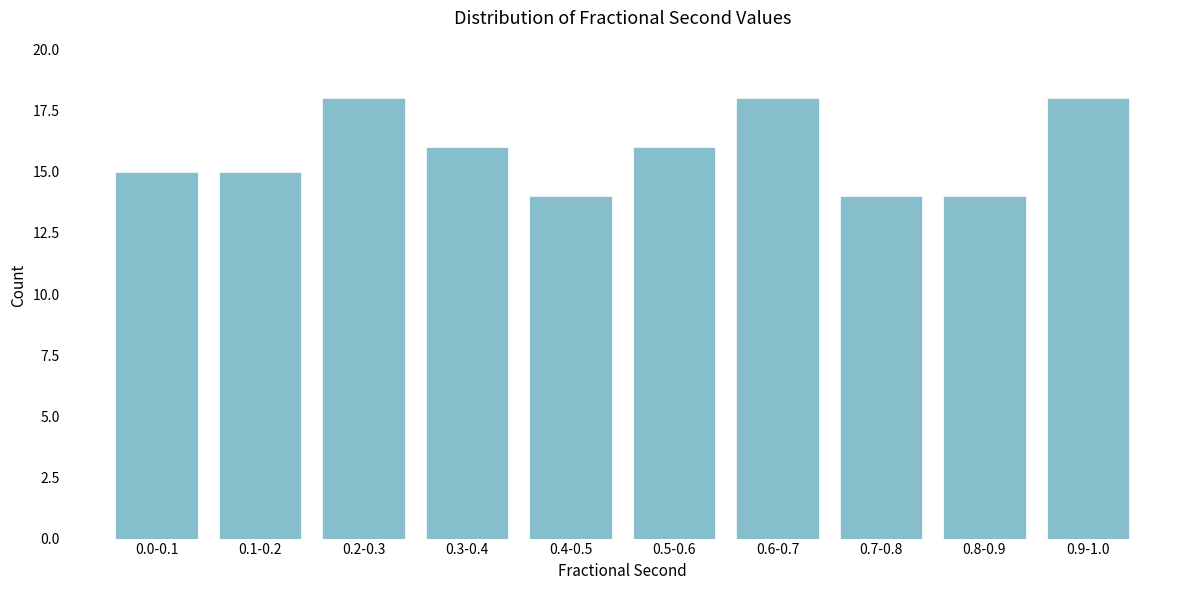

Reading left to right, extract all data points from this chart.

0.0-0.1=15	0.1-0.2=15	0.2-0.3=18	0.3-0.4=16	0.4-0.5=14	0.5-0.6=16	0.6-0.7=18	0.7-0.8=14	0.8-0.9=14	0.9-1.0=18